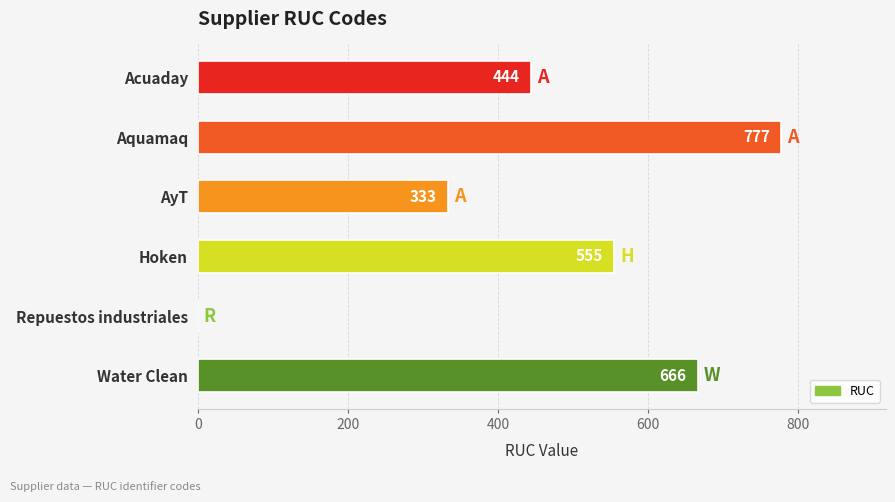

What is the ratio of the value at Water Clean to the value at AyT?

2.0